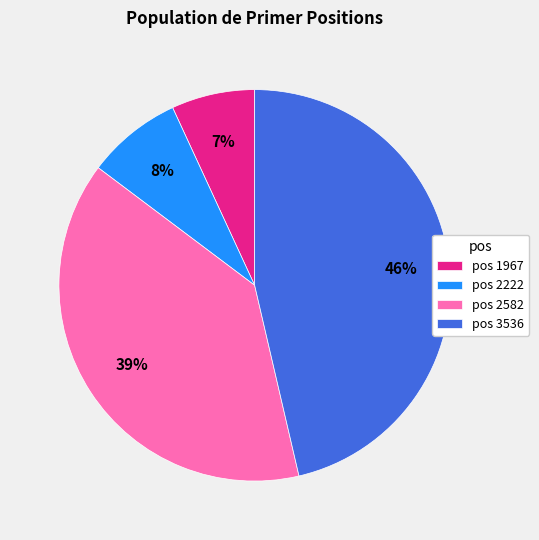

The pos 1967 slice represents 7% of the pie. True or false?

True